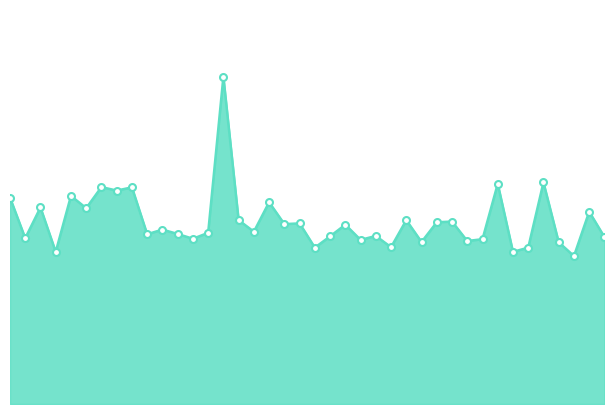

Rank the categories by value from lowest to highest.

01:33, 00:08, 01:23, 00:51, 01:26, 01:03, 01:31, 01:08, 01:16, 00:58, 01:18, 00:30, 00:03, 01:38, 00:53, 01:01, 00:23, 00:28, 00:33, 00:40, 00:25, 00:56, 00:46, 00:48, 01:11, 01:13, 00:38, 01:06, 01:36, 00:13, 00:05, 00:43, 00:00, 00:10, 00:18, 00:20, 00:15, 01:21, 01:28, 00:35